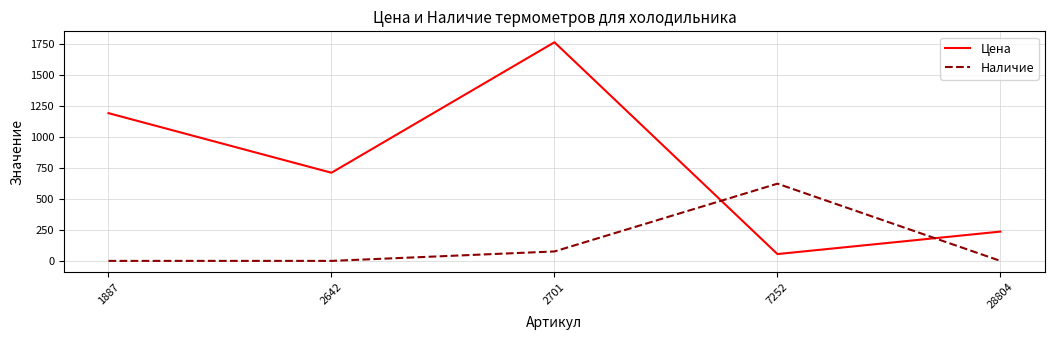

List the series in order of their overall mean, lowest first.

Наличие, Цена